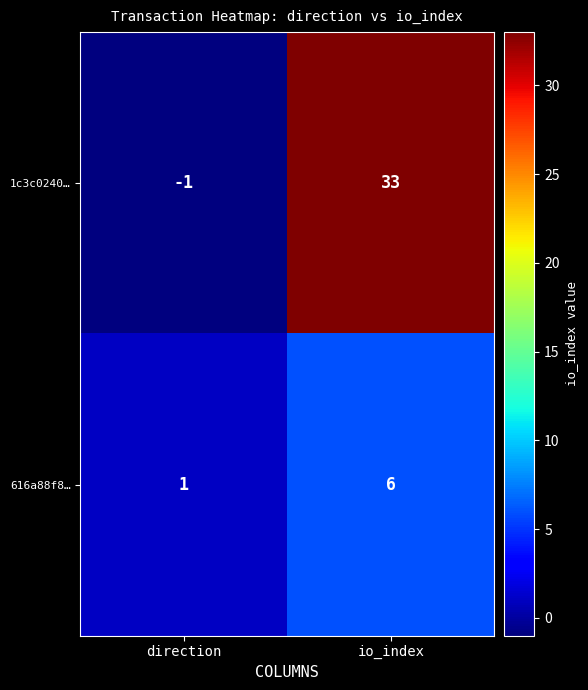

What is the sum of the 1c3c0240… values at io_index and direction?

32